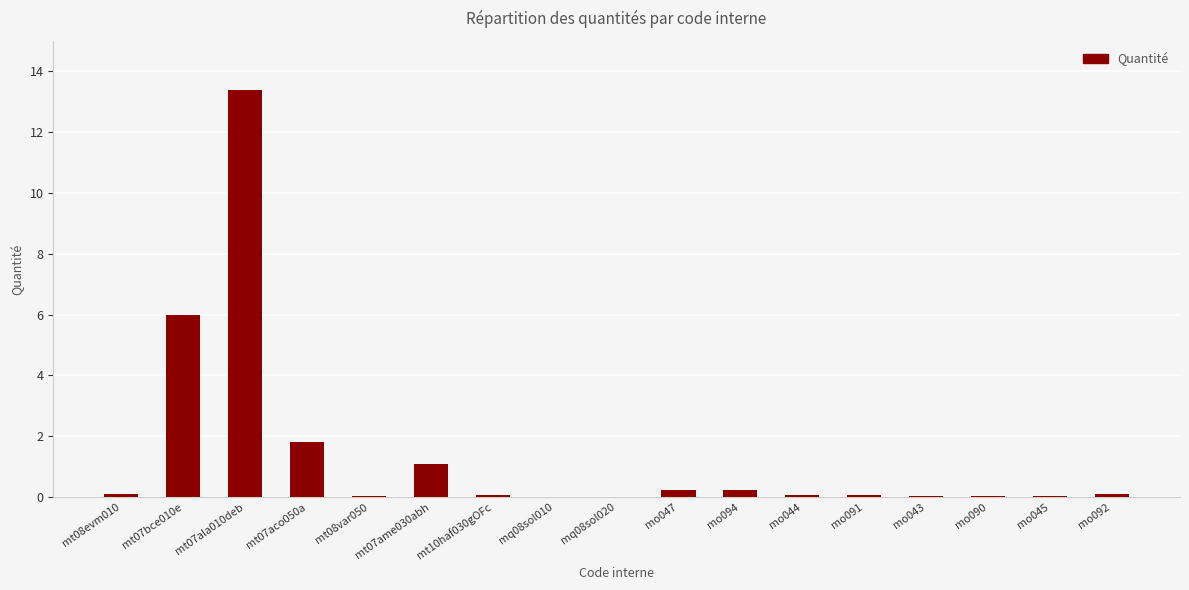

The chart shows a value of 0.1 at mt08evm010. True or false?

True